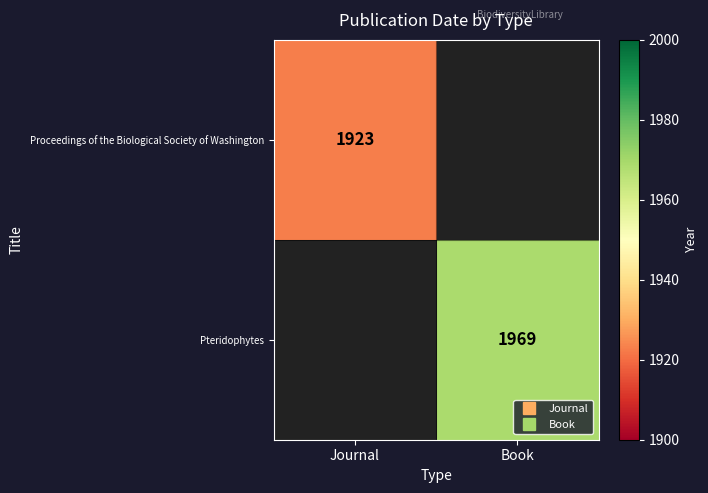

At which category does the chart reach its peak across all series?

Book